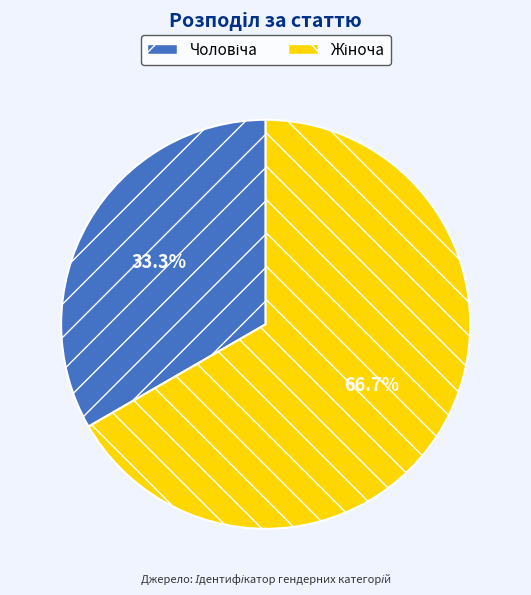

Is there any slice that represents more than half of the pie?

Yes